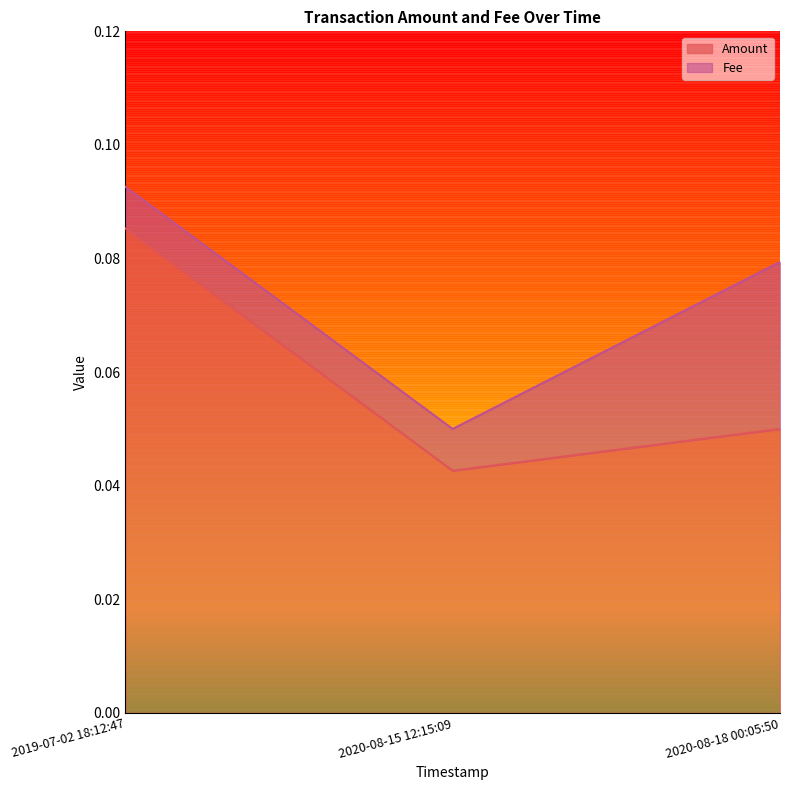

At which label is the value closest to 0?

2020-08-15 12:15:09